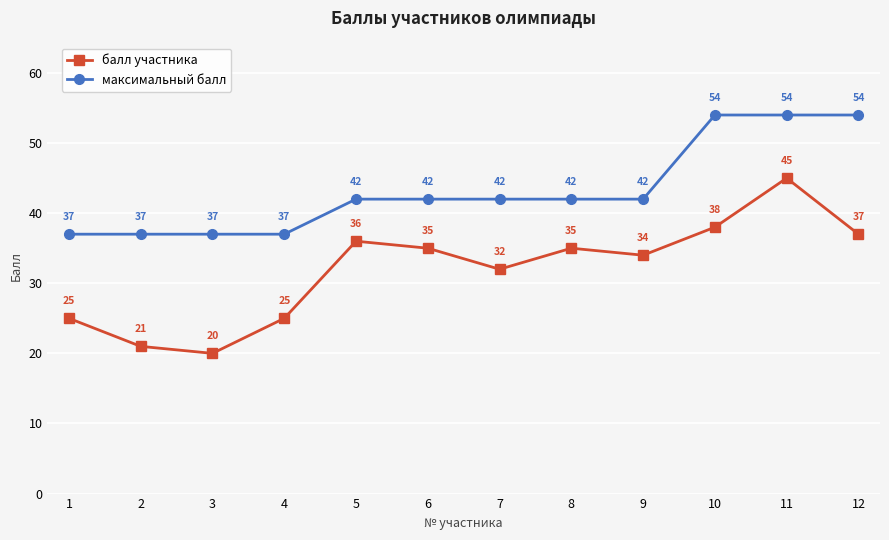

Read the максимальный балл value at 1.

37